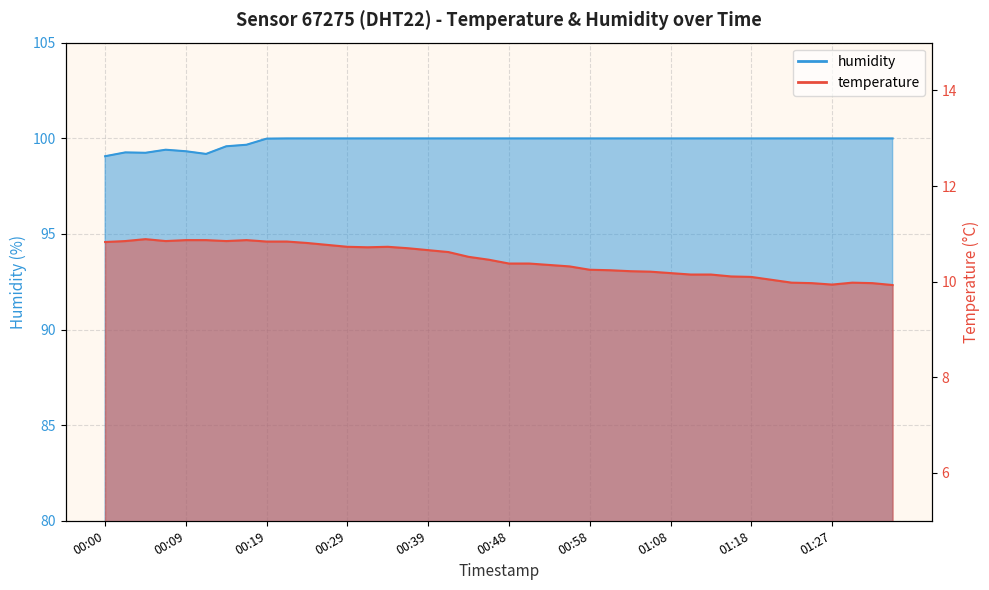

True or false: temperature and humidity intersect in this chart.

False